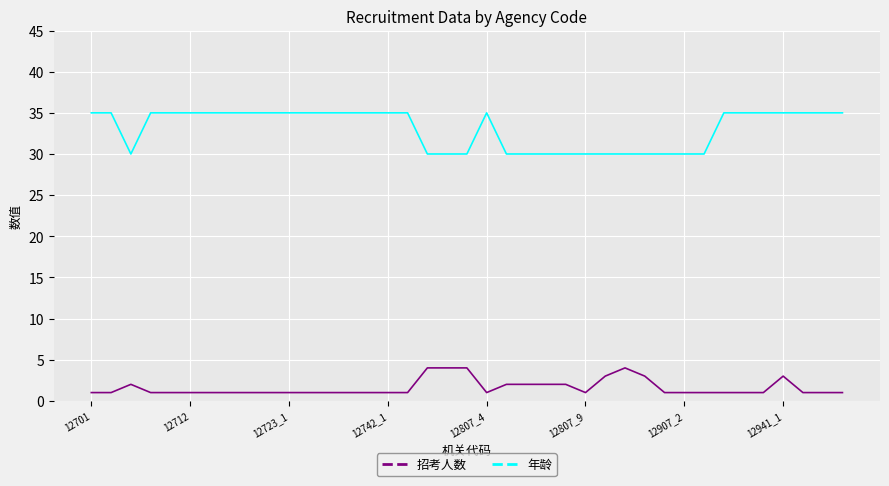

What is the difference between the maximum and minimum values in the 年龄 series?

5